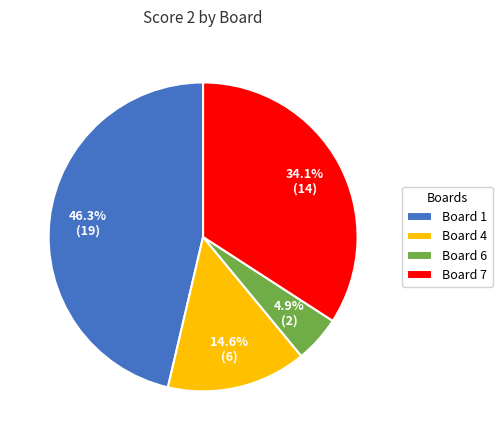

Does any single category account for the majority?

No